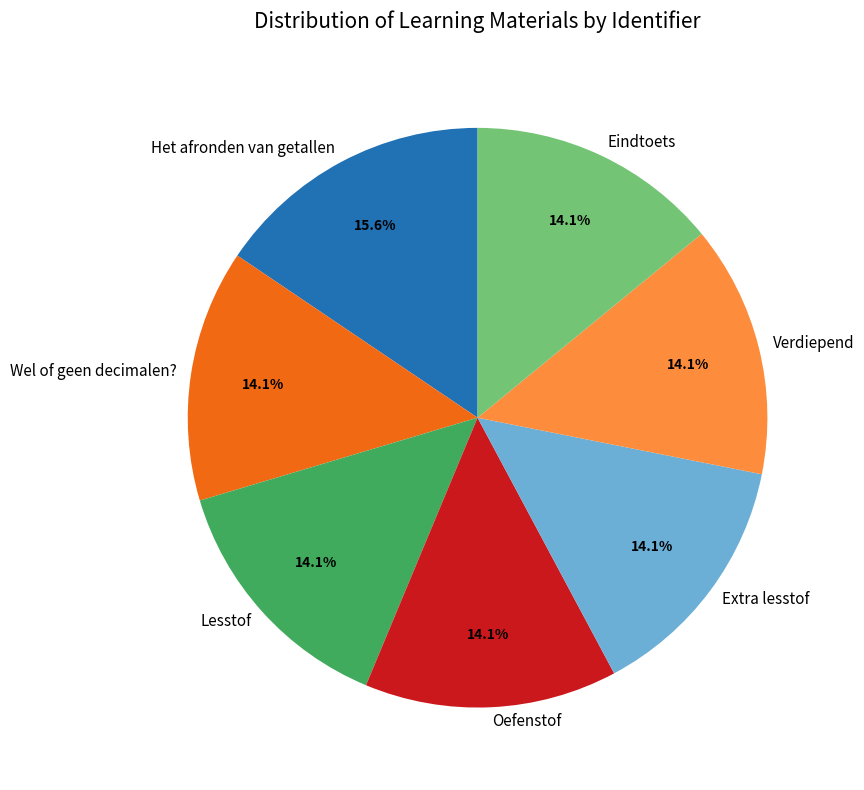

To the nearest percent, what is the difference between the largest and smallest slice percentages?

1%